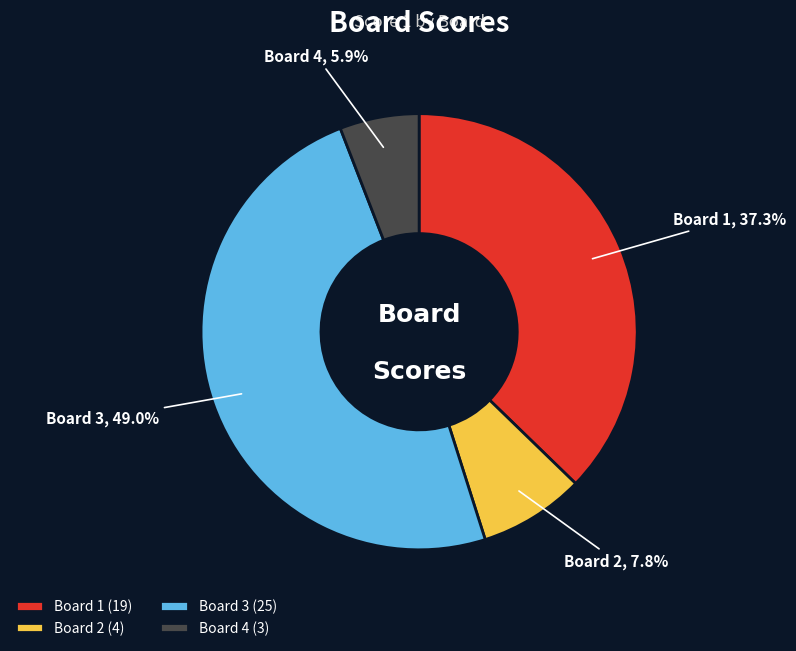

Does Board 2 account for over 50% of the chart?

No